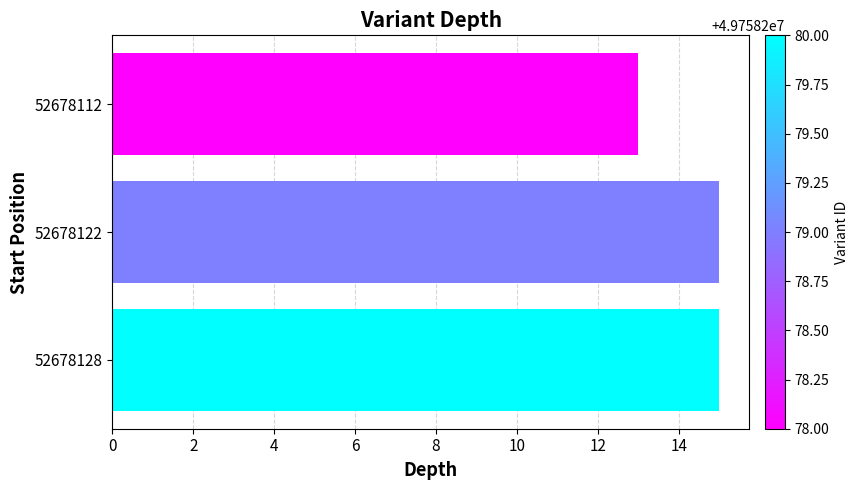

How many series are shown in this chart?

1